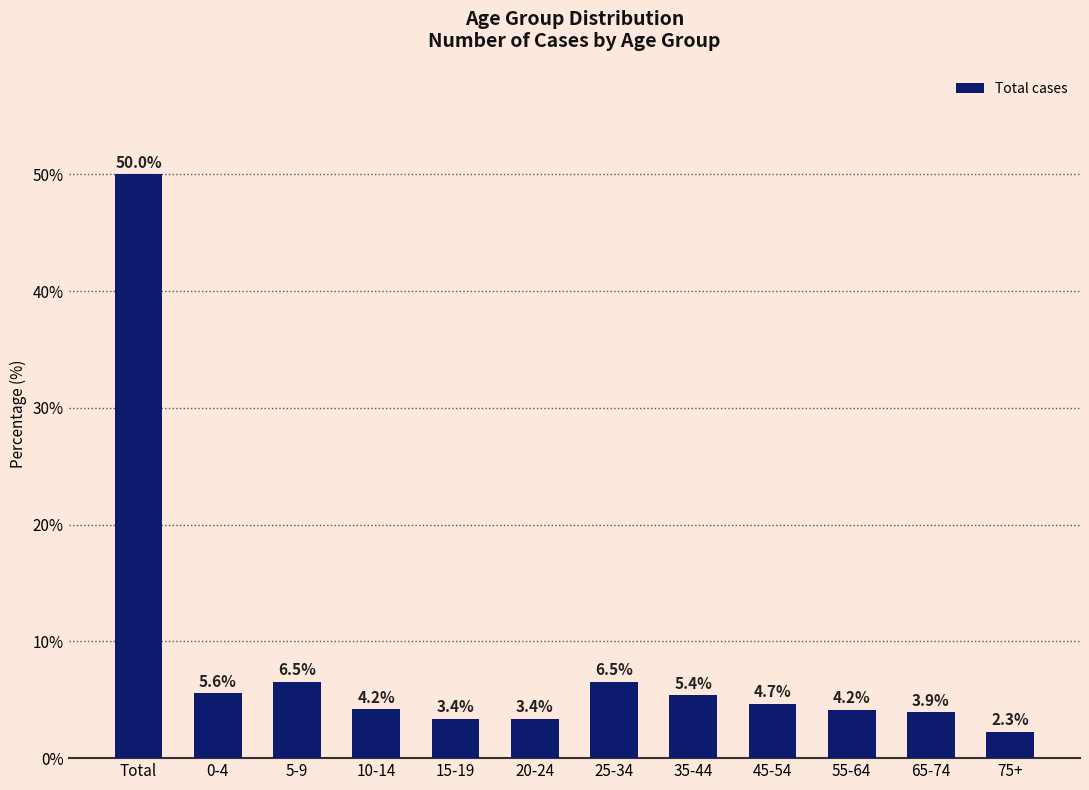

Where does the data first go above 4?

Total